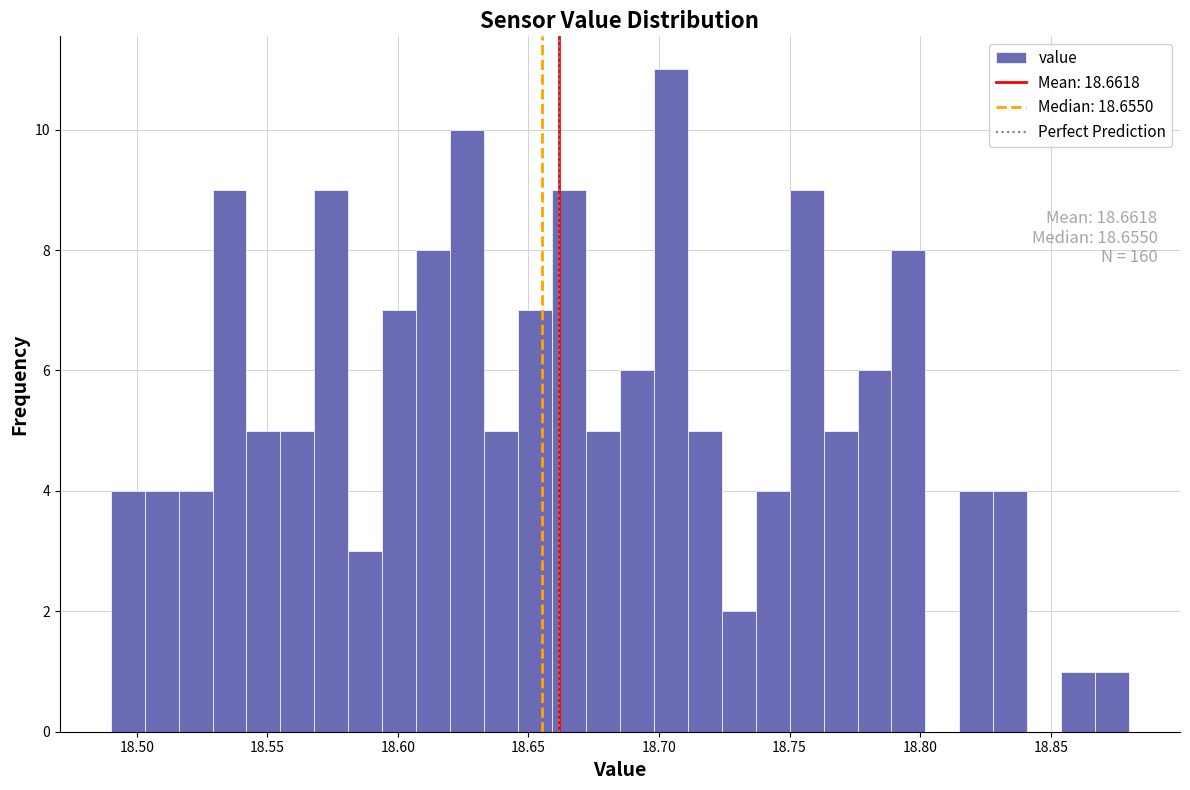

Around what value on the x-axis is the tallest bar? Give the approximate position of its centre, as read against the axis.

18.705